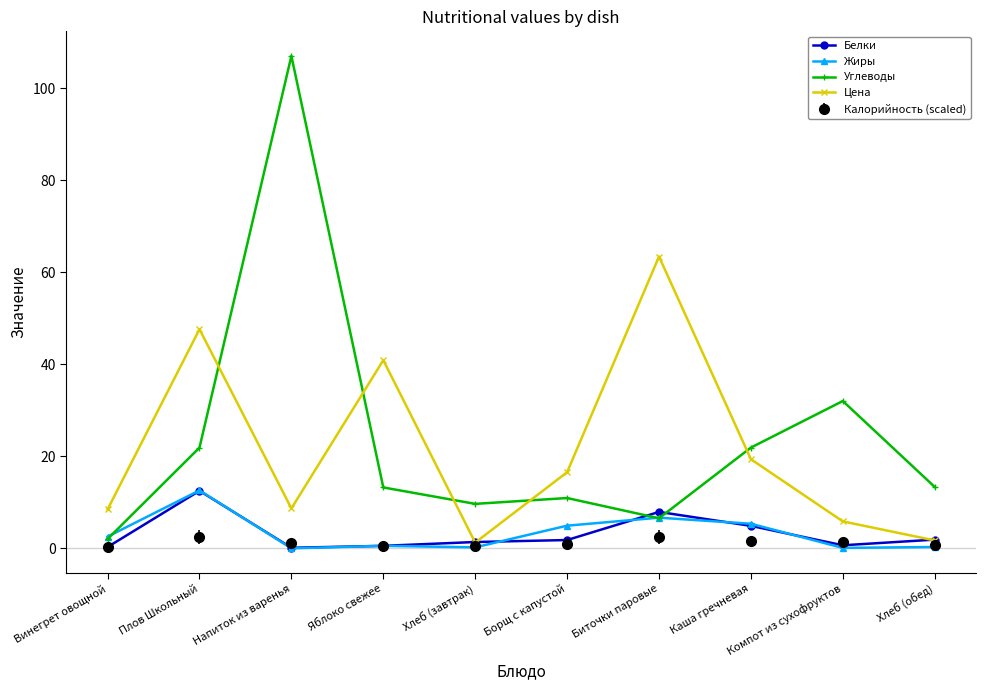

Is the value of Жиры at Борщ с капустой greater than the value of Углеводы at Борщ с капустой?

No